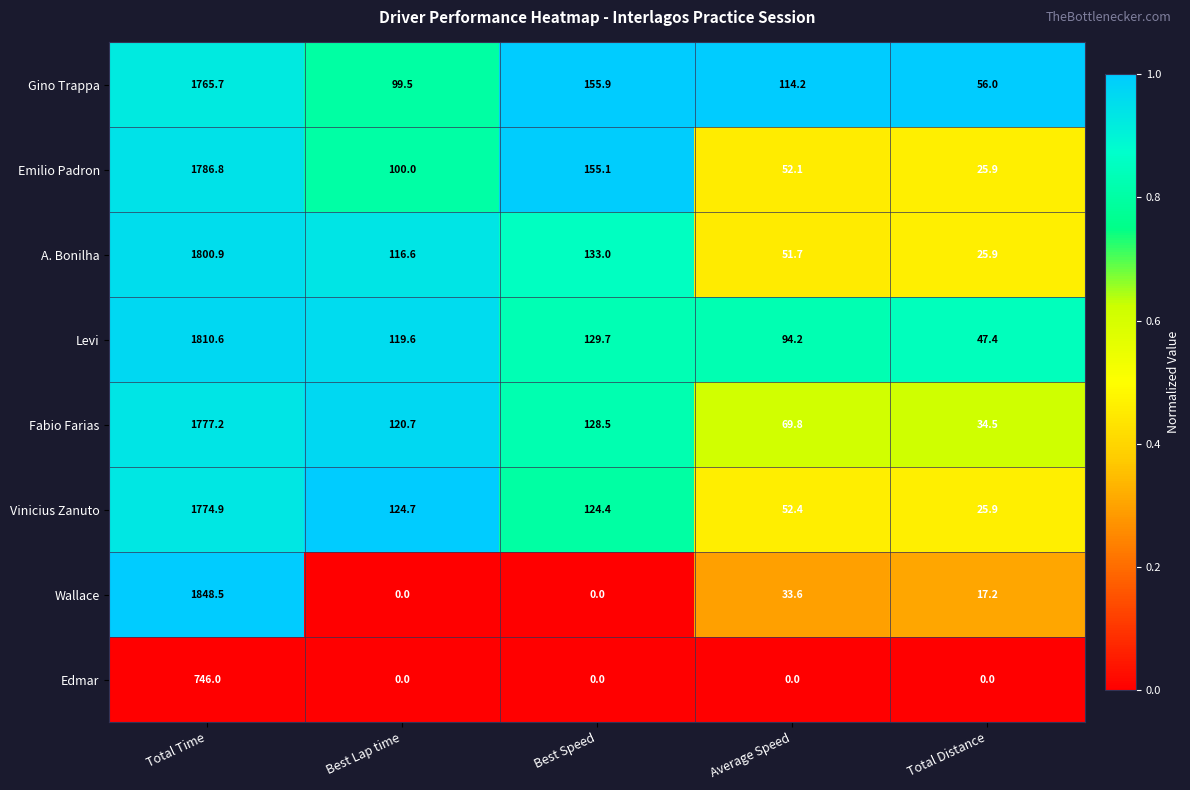

Which series changed the most between Total Time and Best Speed?

Wallace